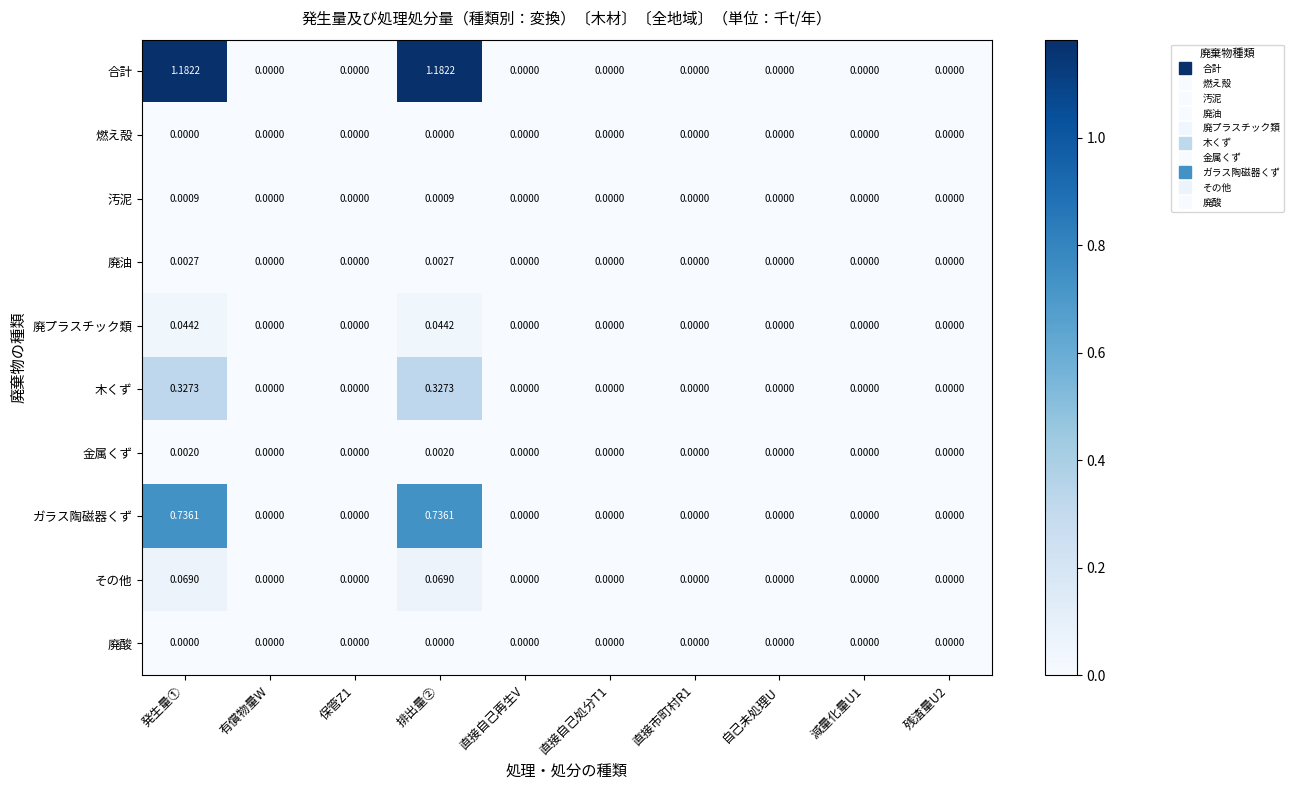

Which series has the largest range (max minus min)?

合計